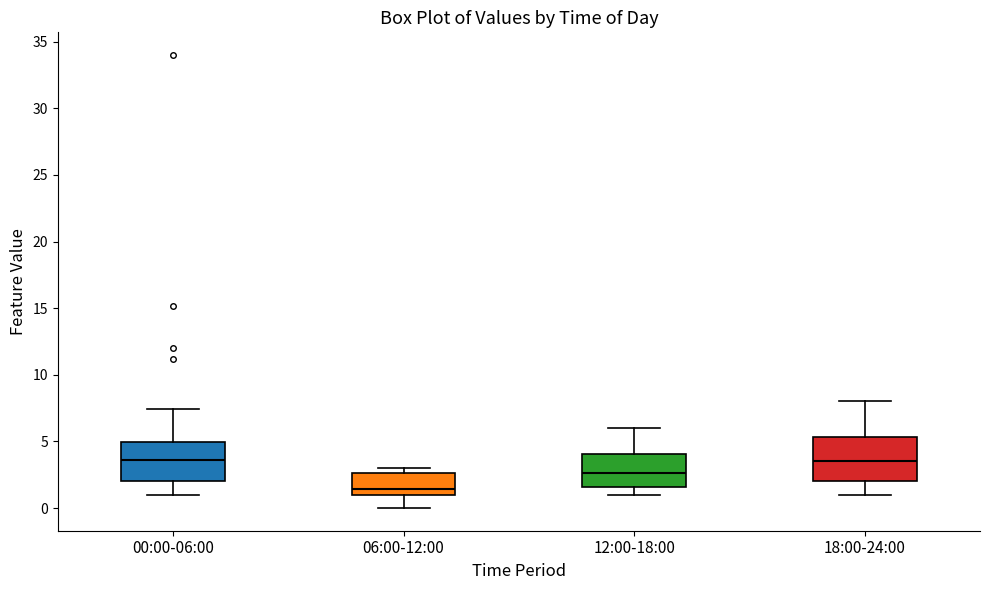

Where does the lower whisker of the box for 18:00-24:00 end on the y-axis? The values are not printed on the chart, so give them approximately, as read against the axis.

1.0